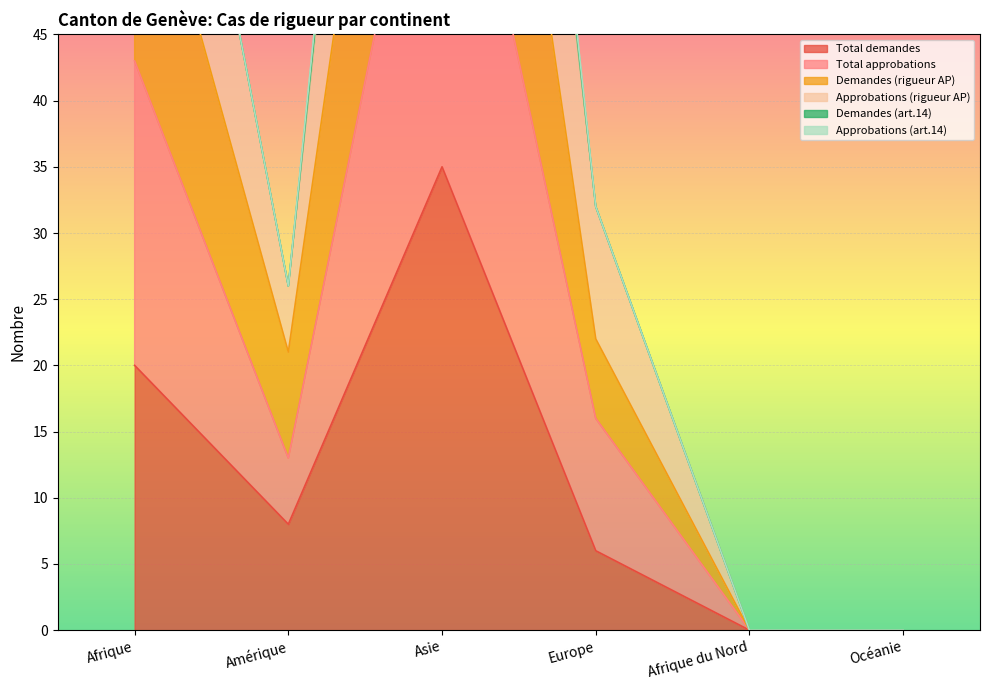

What is the value of the Demandes (rigueur AP) point at the 3rd from the left?

102